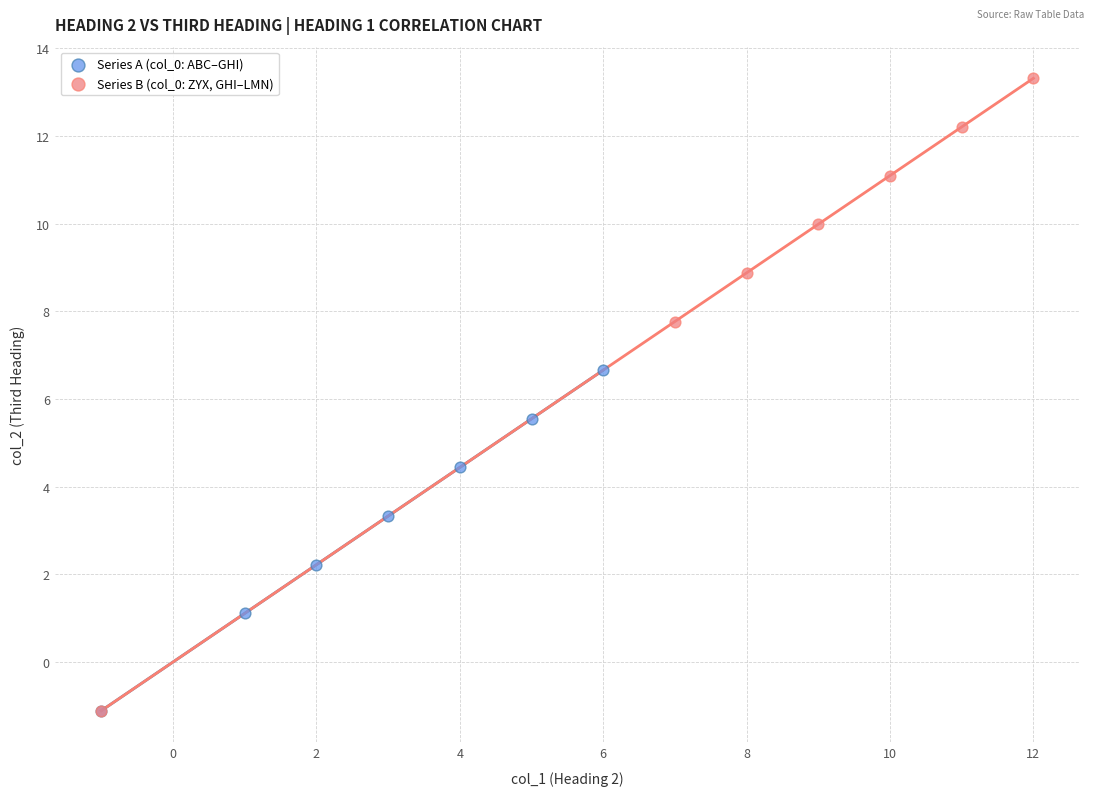

Which series contains the highest Y value?

Series B (col_0: ZYX, GHI–LMN)